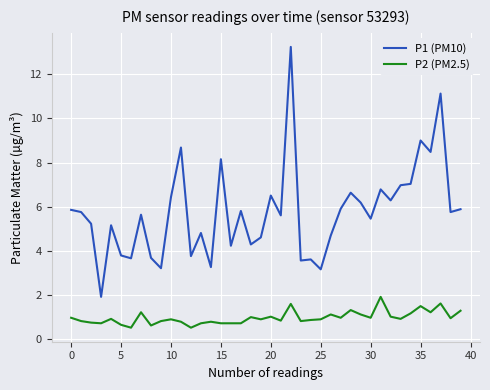

Which series has the largest total across all categories?

P1 (PM10)